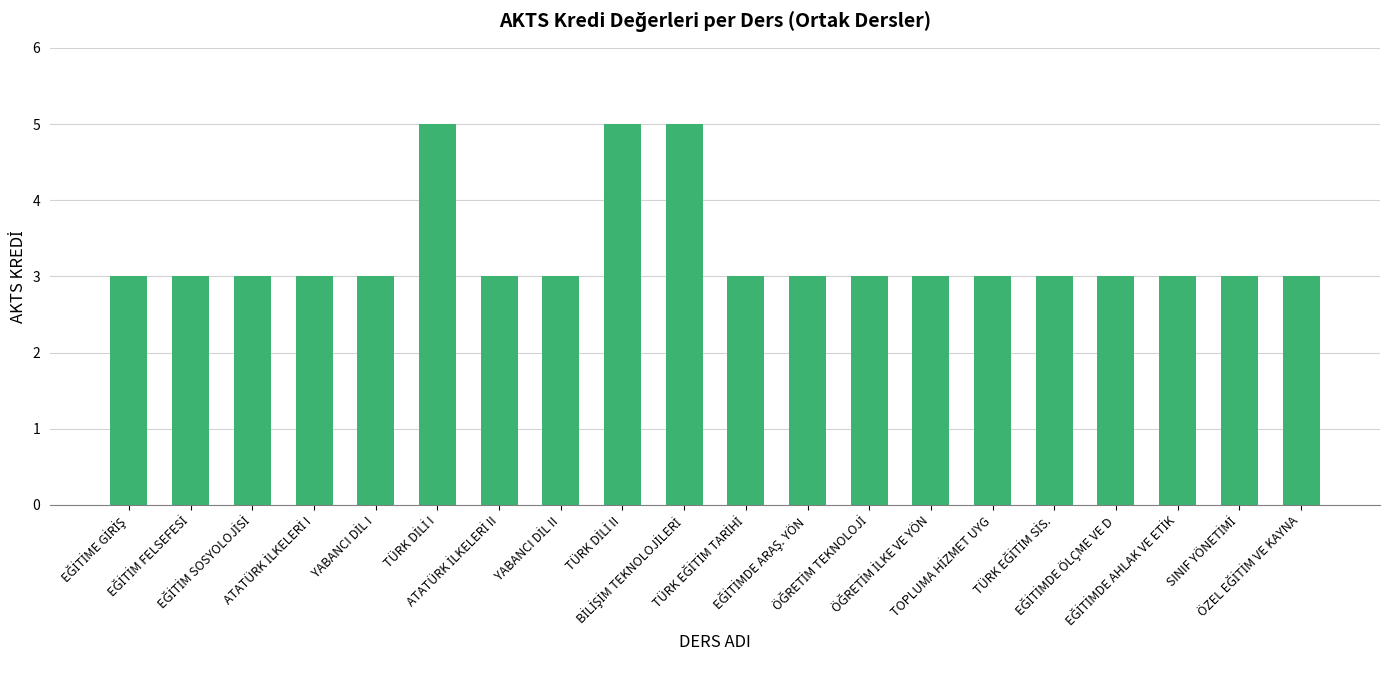

Count the values in the range 3 to 4.

17